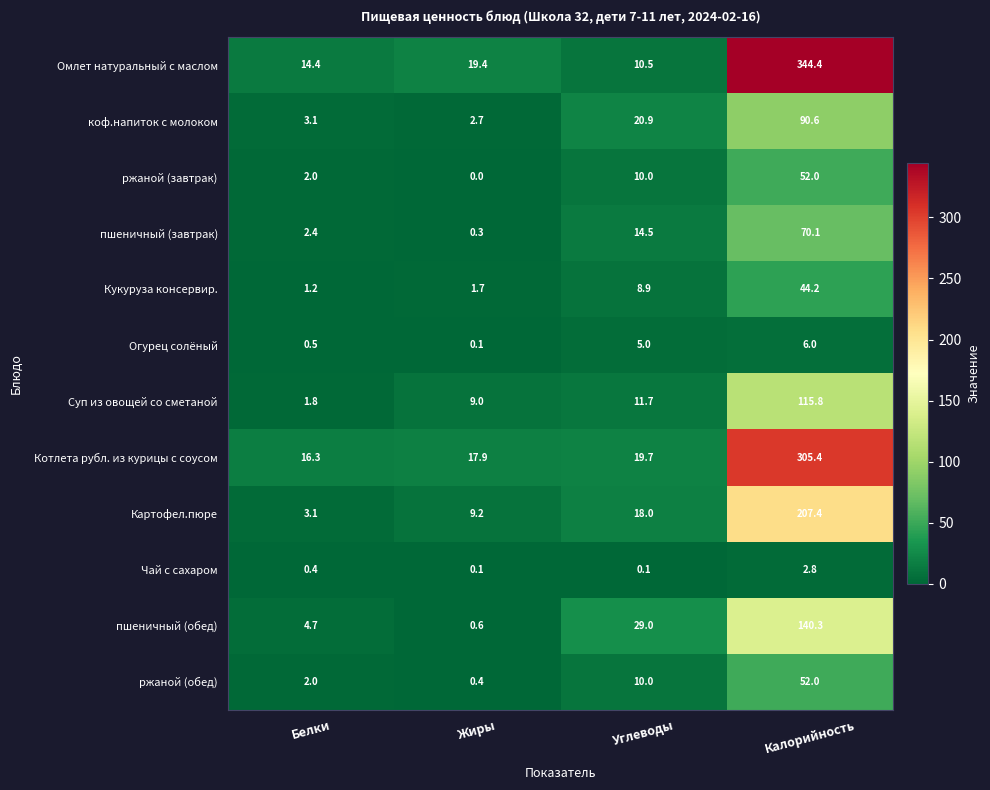

Which category has the highest value in the Огурец солёный series?

Калорийность